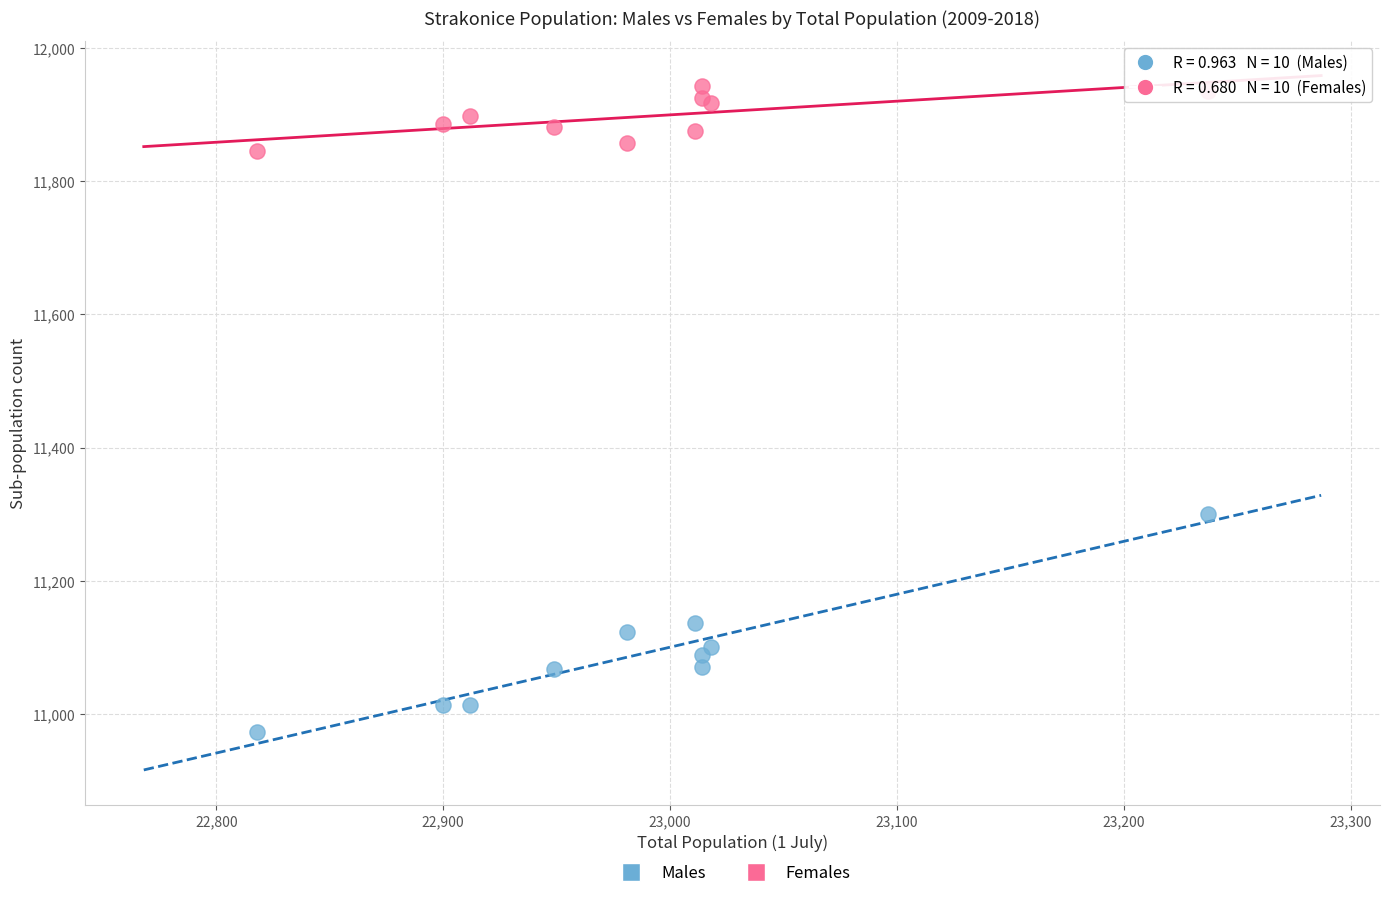

Which series has the largest Y range (max minus min)?

Males